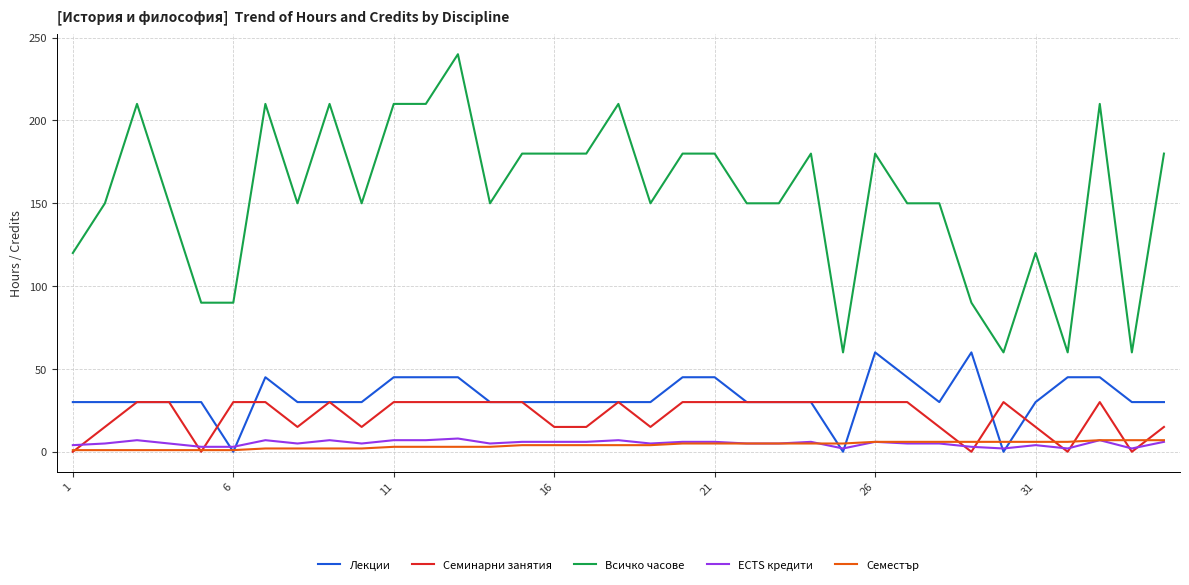

True or false: ECTS кредити and Всичко часове intersect in this chart.

False